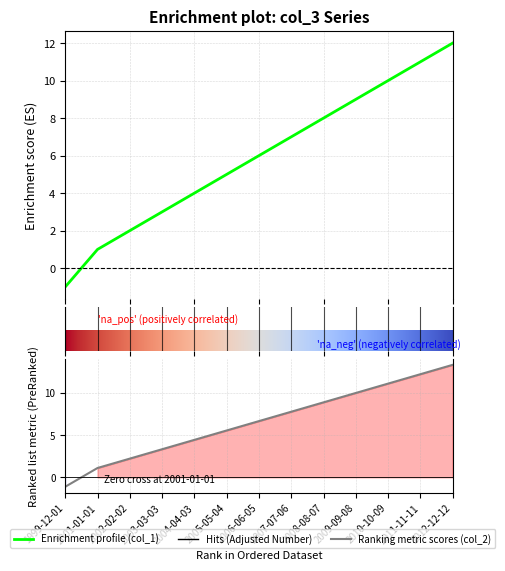

Where does the col_1 series first go above 6?

2007-07-06